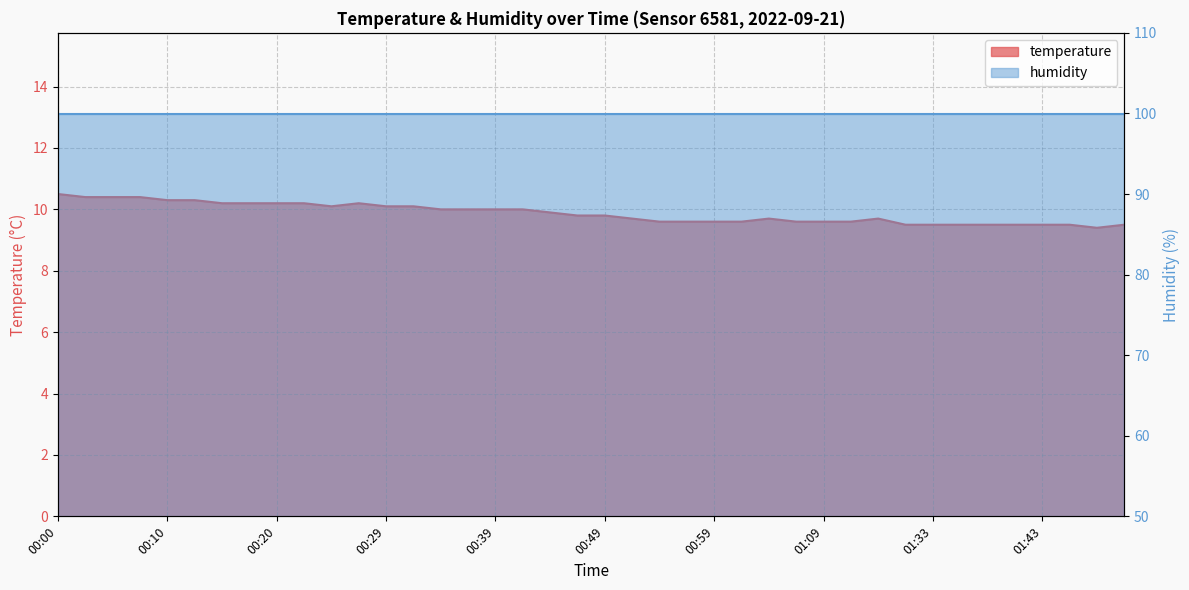

What is the maximum value shown in the chart?

10.5